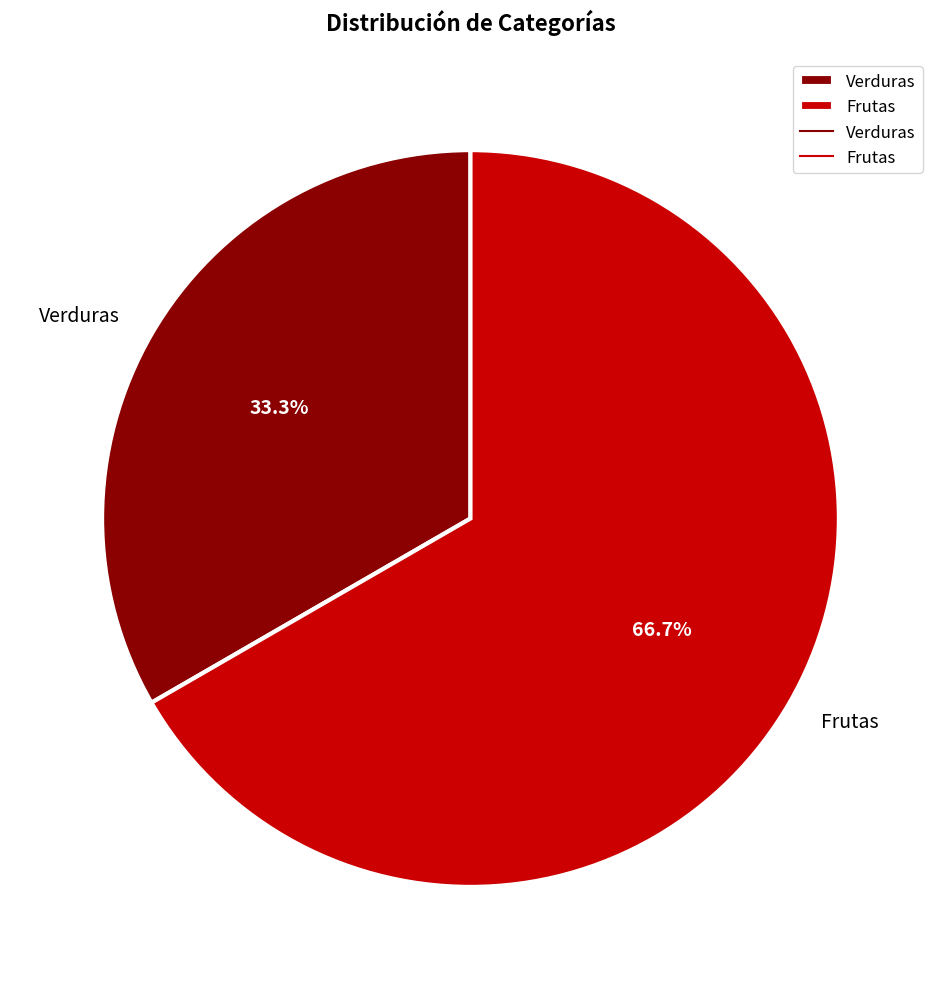

What is the ratio of the value at Frutas to the value at Verduras?

2.0